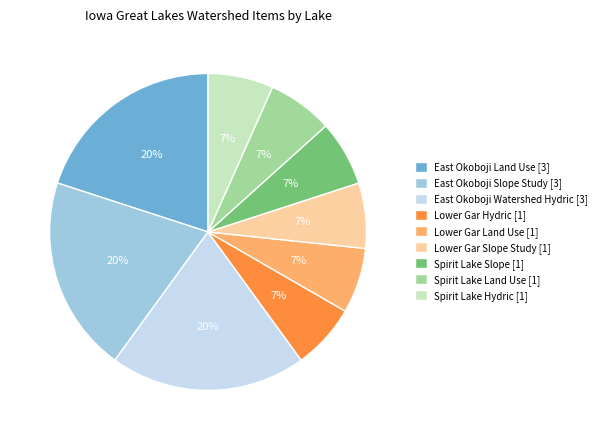

What percentage is the East Okoboji Land Use slice, to the nearest percent?

20%